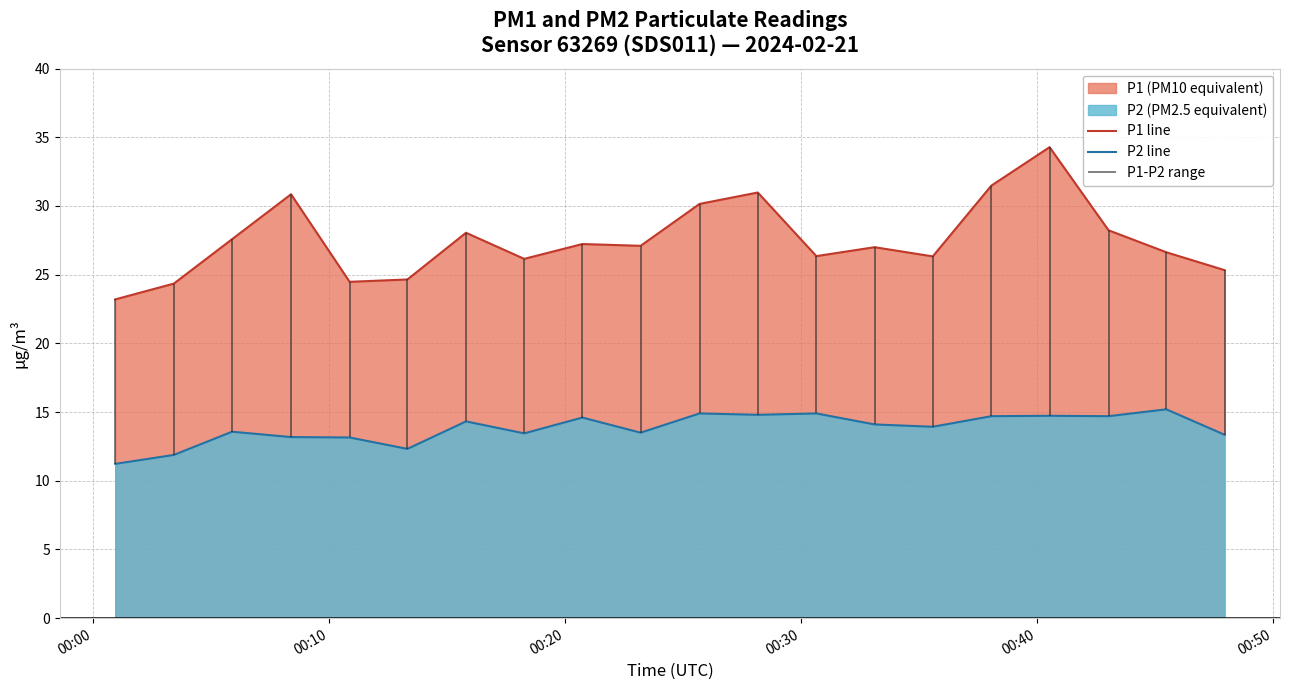

True or false: P1 line and P2 line intersect in this chart.

False